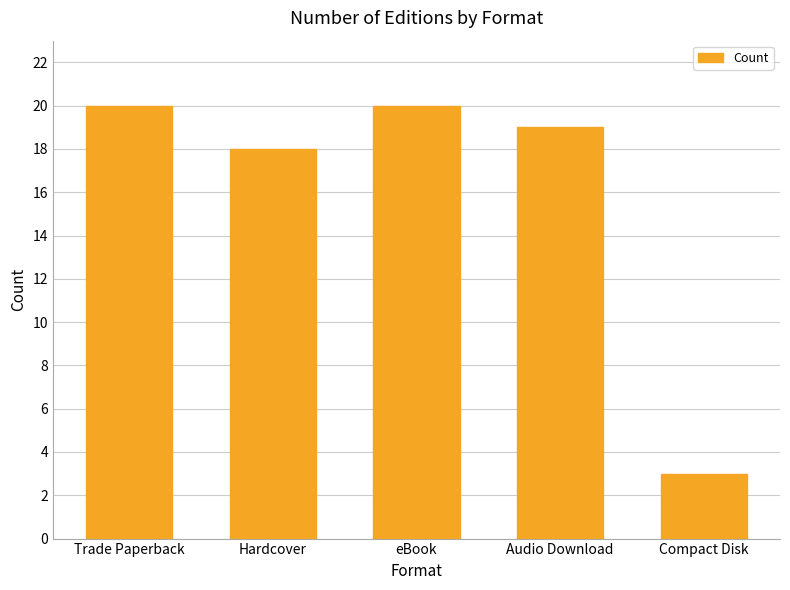

Reading left to right, what are all the values shown in this chart?

Trade Paperback=20	Hardcover=18	eBook=20	Audio Download=19	Compact Disk=3